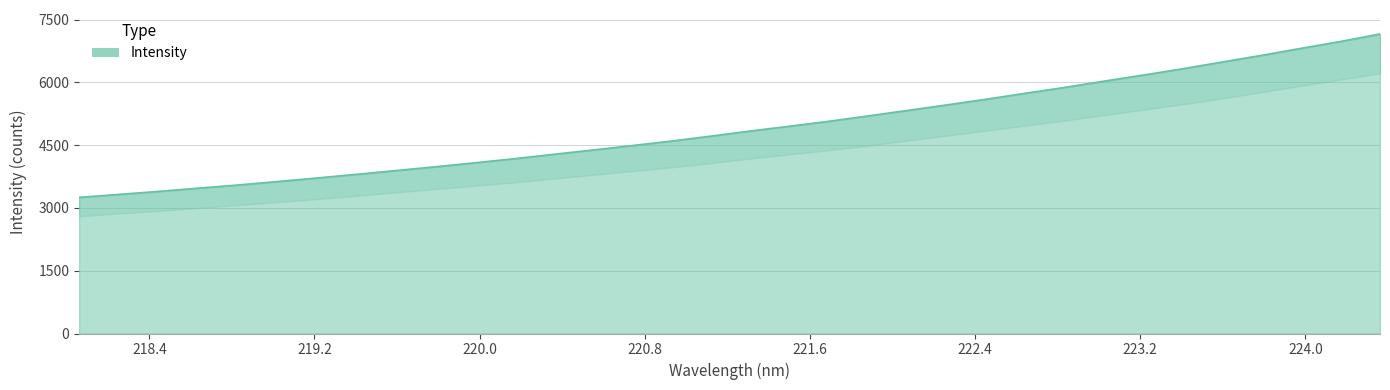

How many values are below 4838?

17